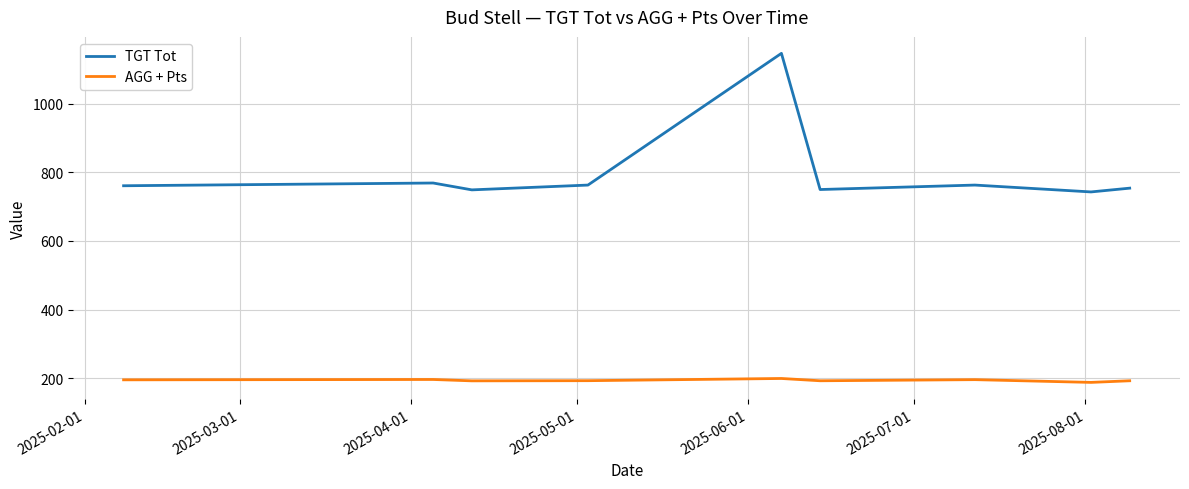

Which series has the largest total across all categories?

TGT Tot